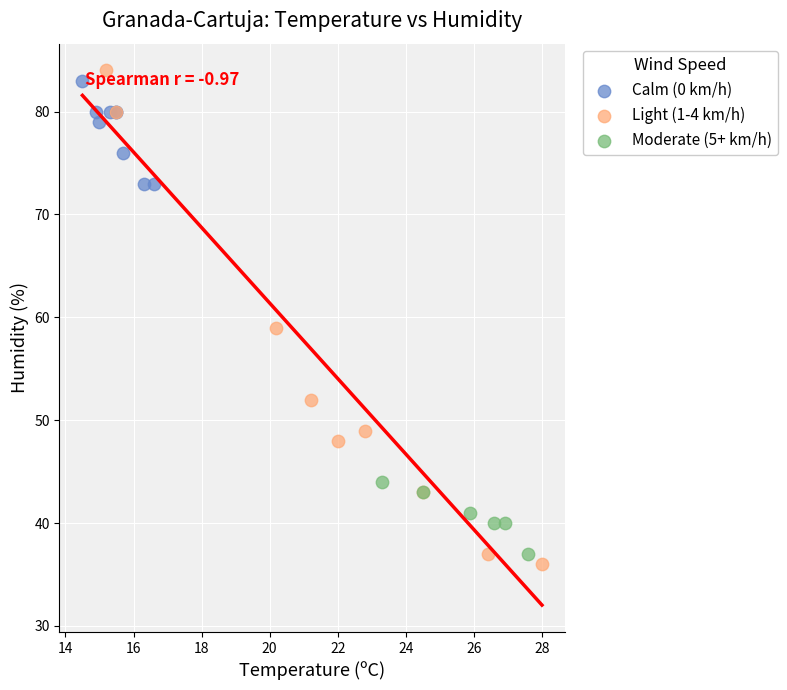

Which series reaches the minimum Y coordinate?

Light (1-4 km/h)